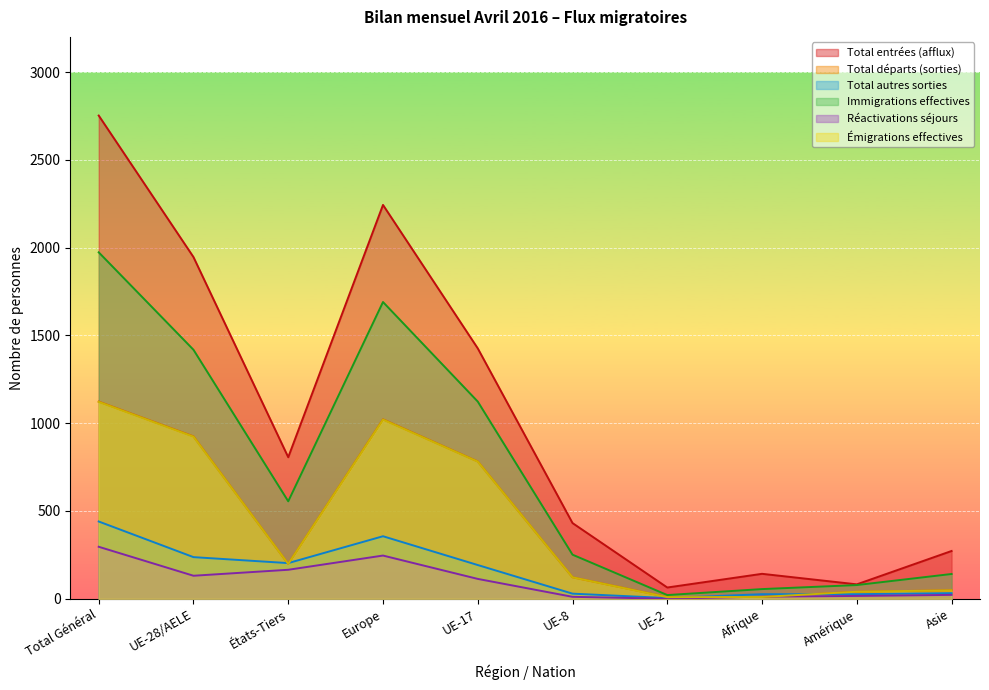

True or false: Émigrations effectives and Immigrations effectives intersect in this chart.

False